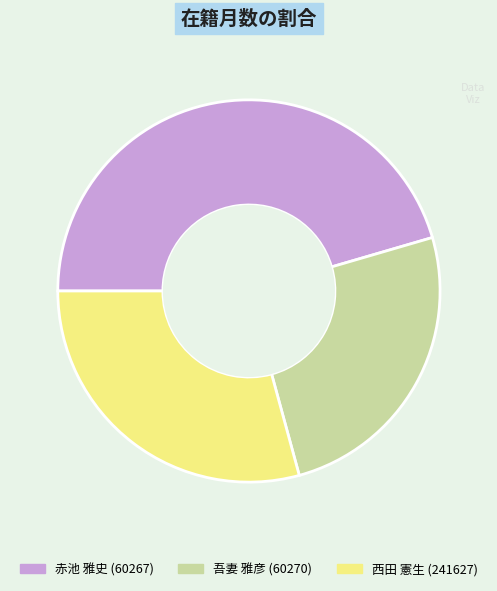

Which slice is the largest?

赤池 雅史 (60267)